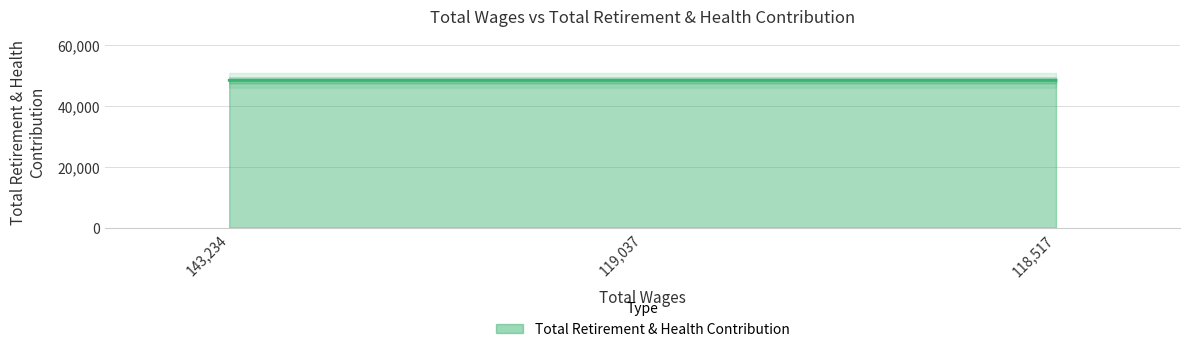

What is the difference between the values at 143234.0 and 119037.0?

1